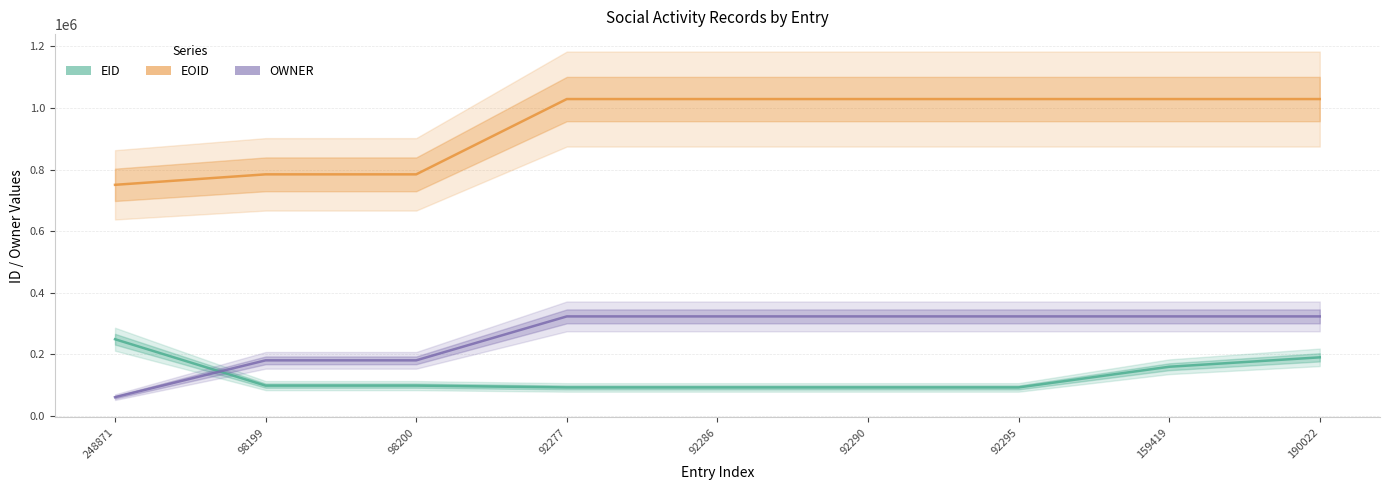

Between 98199 and 92290, which series saw the biggest shift?

EOID